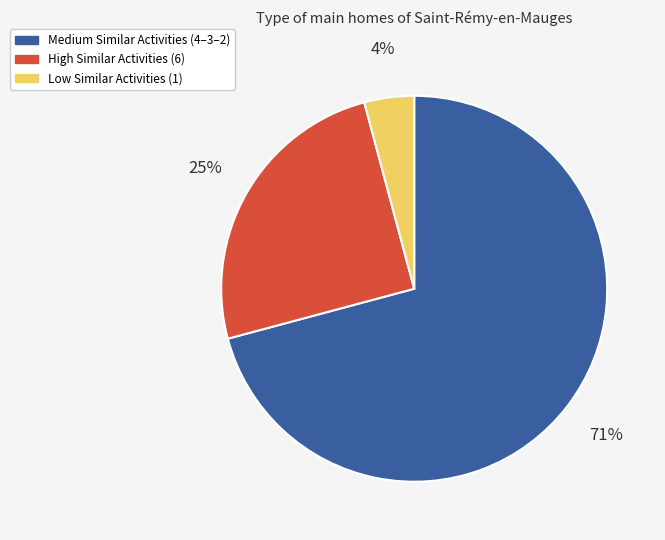

To the nearest percent, what is the difference between the largest and smallest slice percentages?

67%